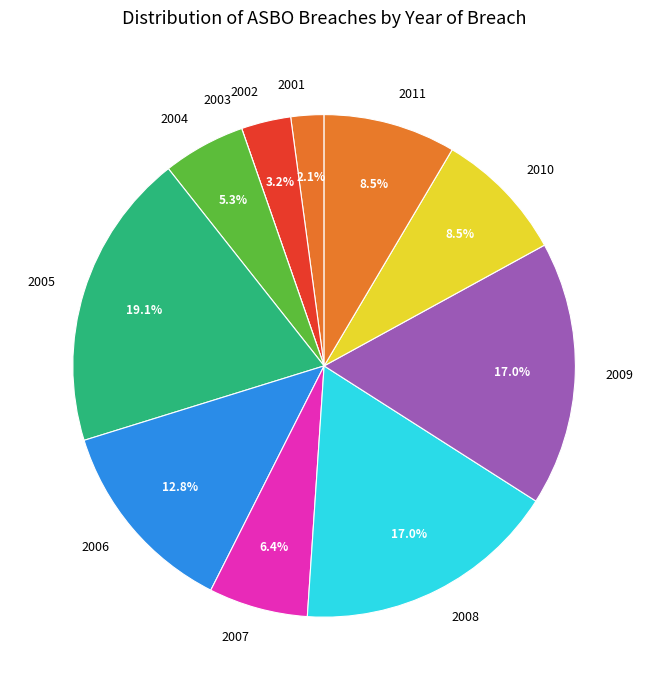

How much of the chart is everything except 2006?

87.2%